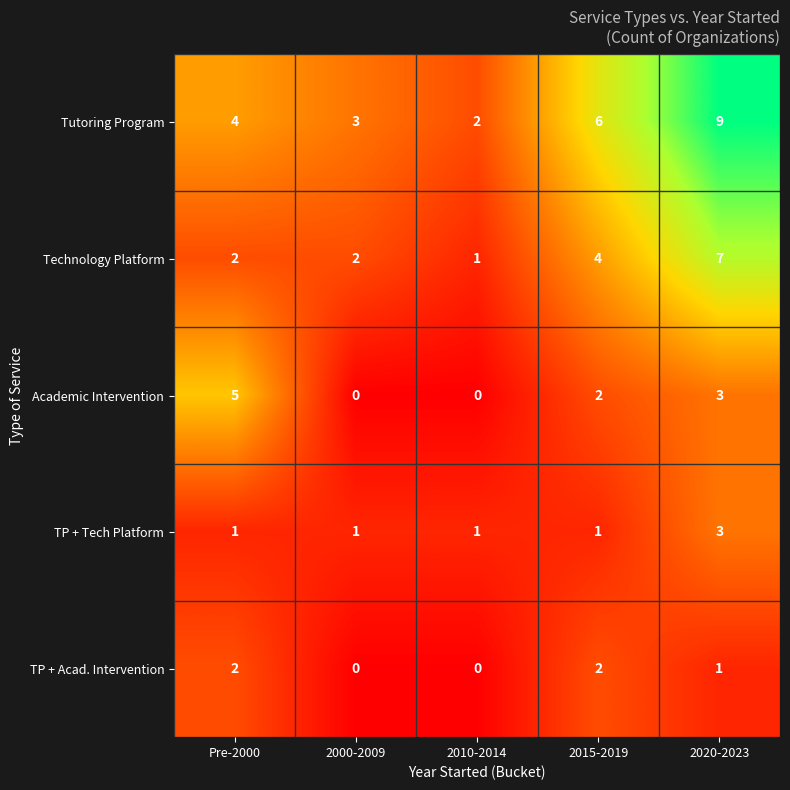

What is the sum of all Tutoring Program values?

24